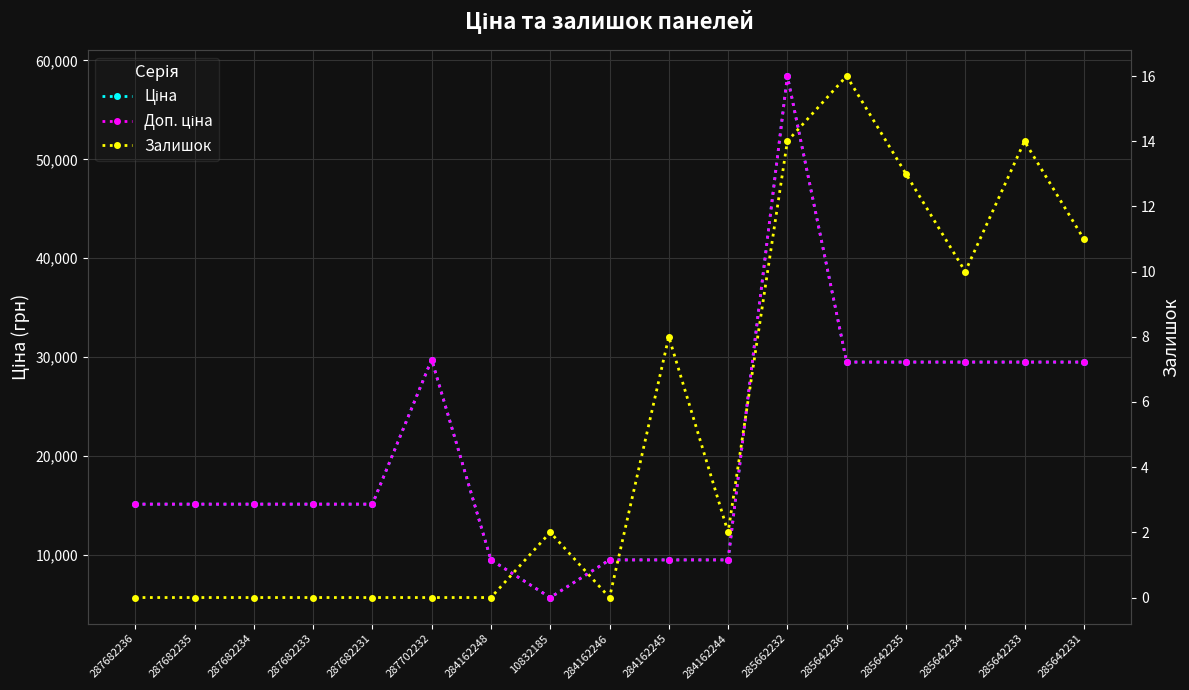

What is the difference between the maximum and second lowest values in the Залишок series?

16.0